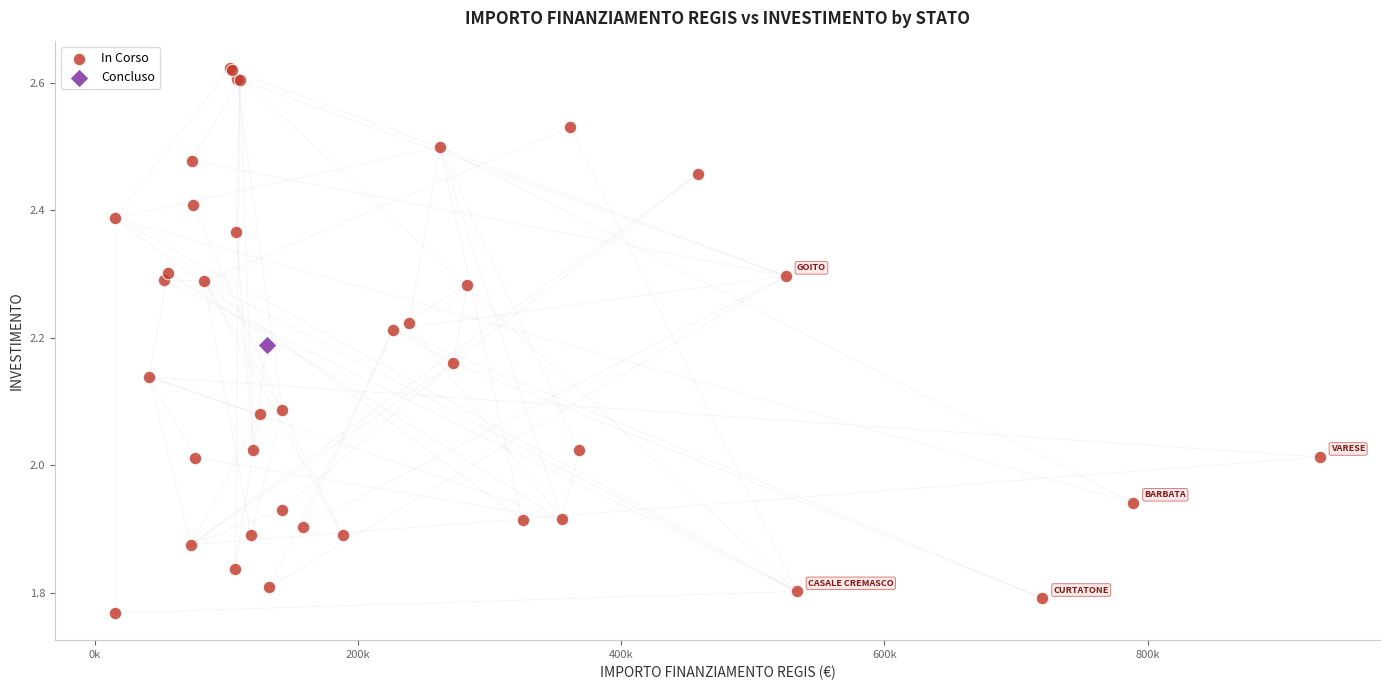

What are all the series names shown in the legend?

In Corso, Concluso